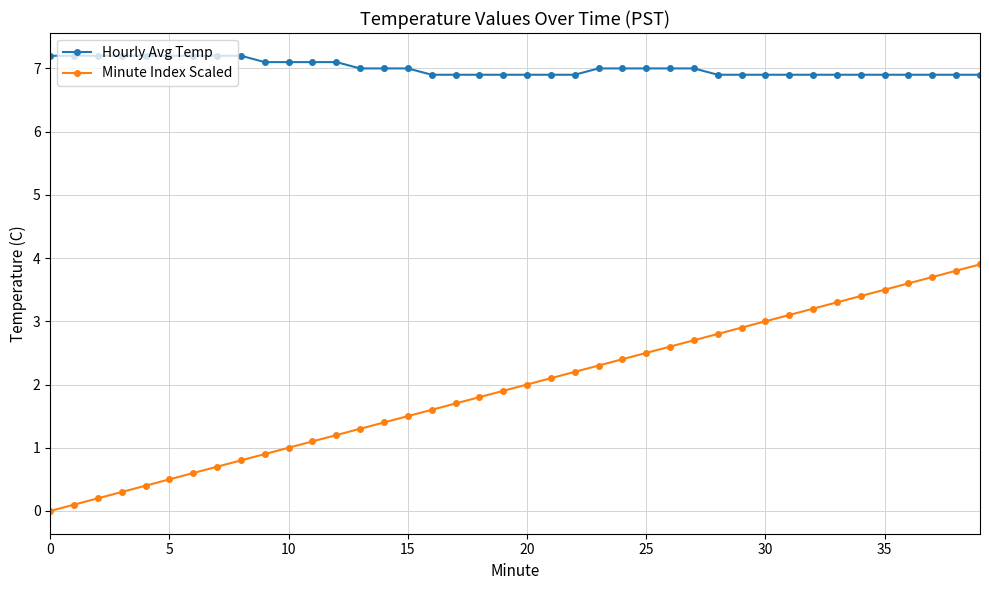

What is the difference between the maximum and second lowest values in the Minute Index Scaled series?

3.8